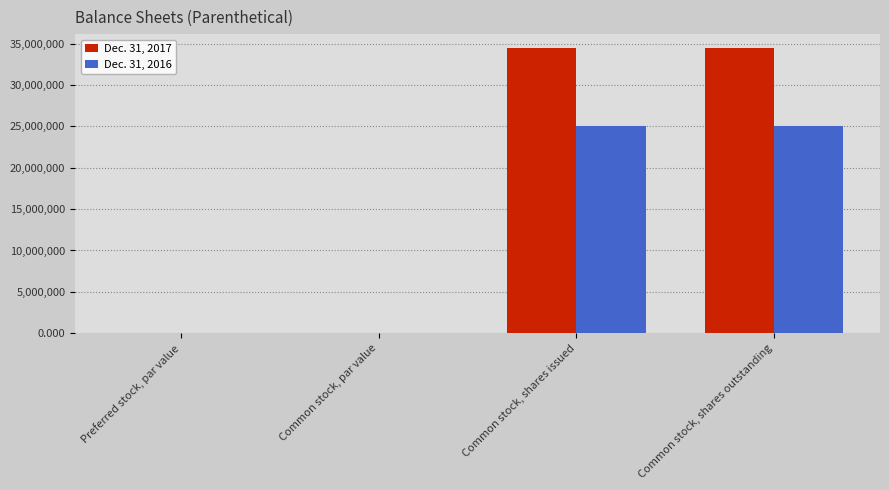

Count the number of categories in the chart.

4